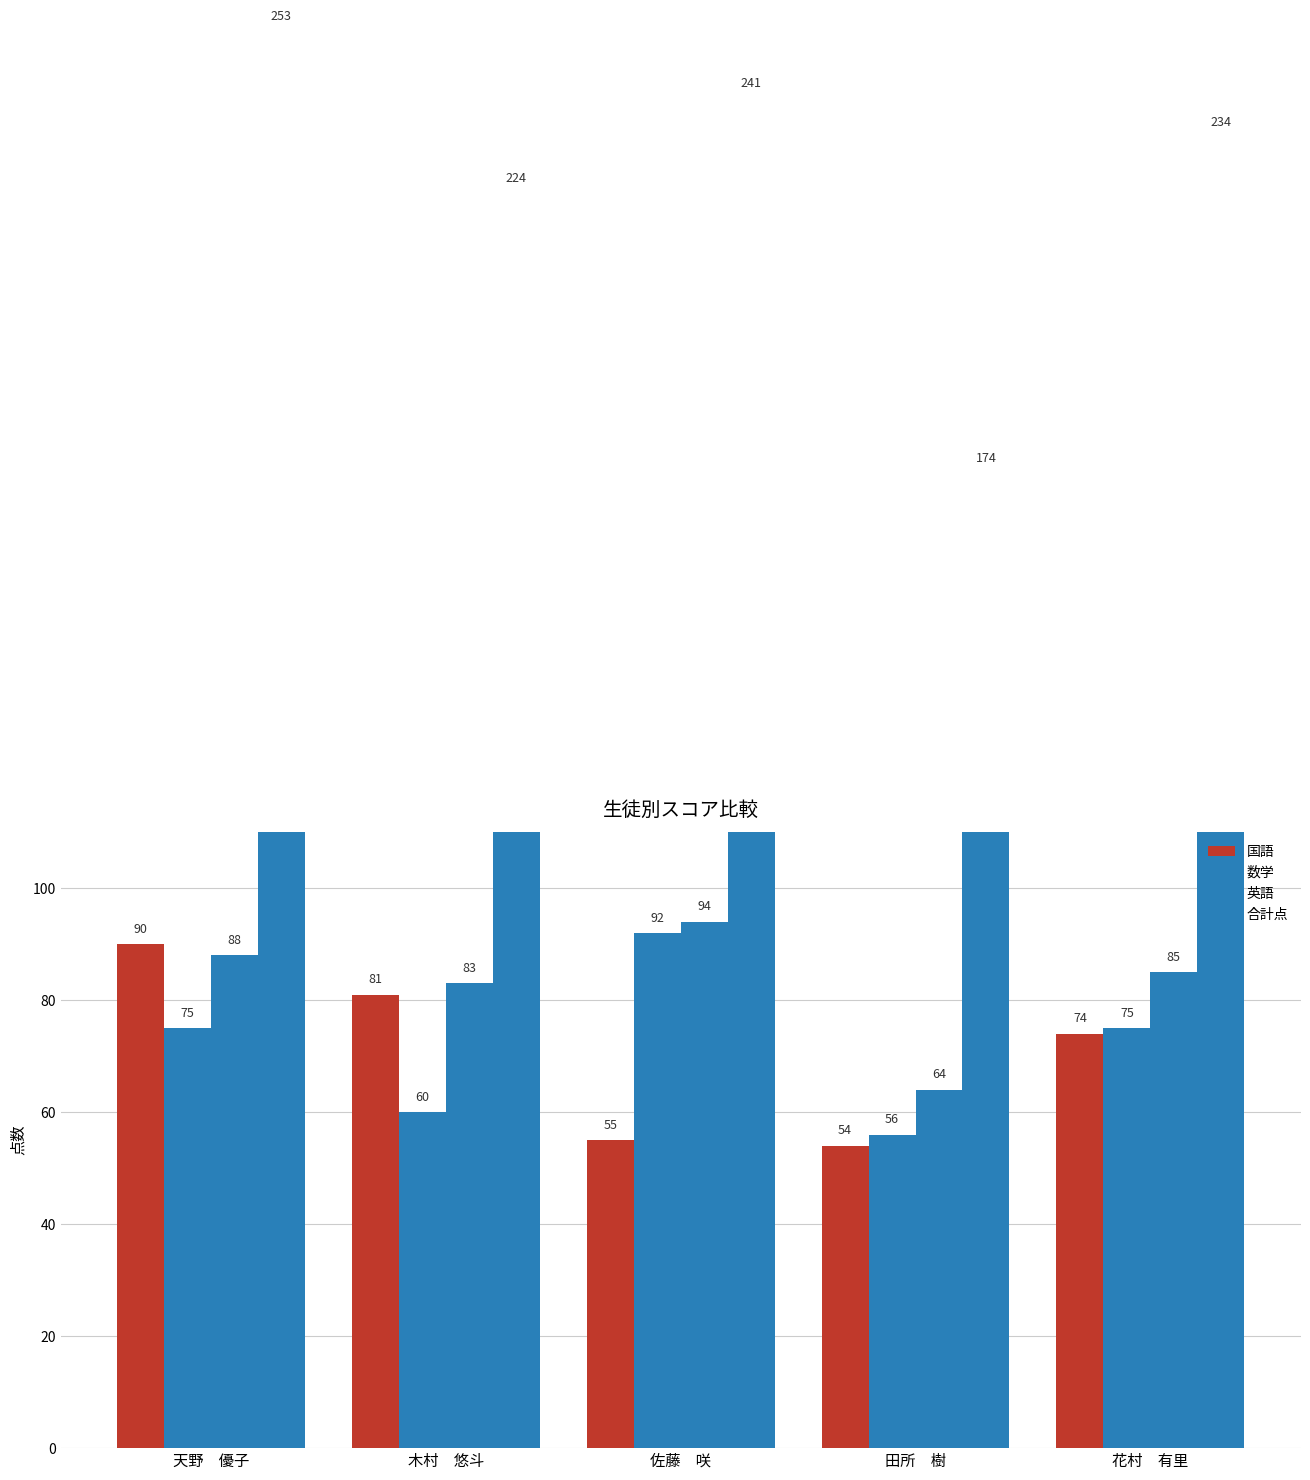

Between 田所　樹 and 木村　悠斗, which is larger?

木村　悠斗